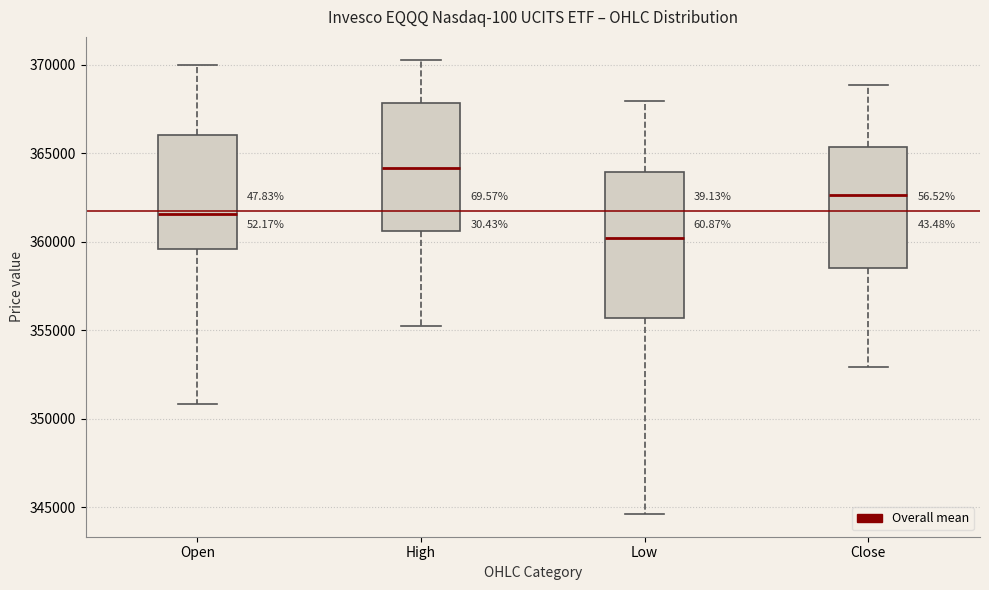

Reading left to right, transcribe this box plot: for each box, give where its median line is, the range the box spans, and where its two whiskers end, as read against the y-axis. The values are not printed on the chart, so give them approximately, as read against the axis.

Open: median 361500, box 359500 to 366000, whiskers 351000 to 370000
High: median 364000, box 360500 to 368000, whiskers 355000 to 370500
Low: median 360000, box 355500 to 364000, whiskers 344500 to 368000
Close: median 362500, box 358500 to 365500, whiskers 353000 to 369000